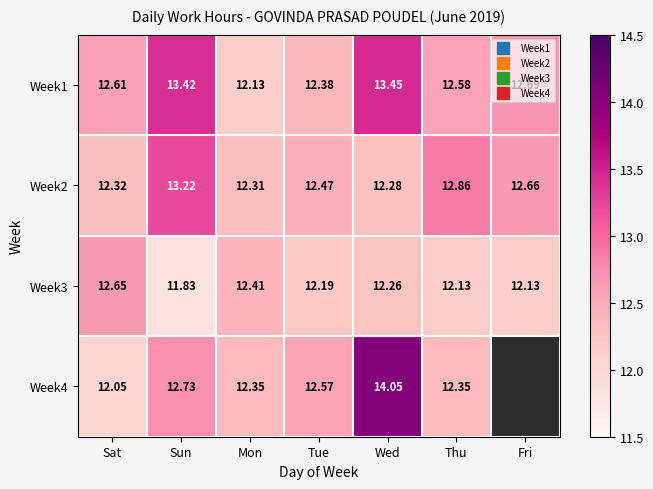

Between Sun and Tue, which is larger?

Sun